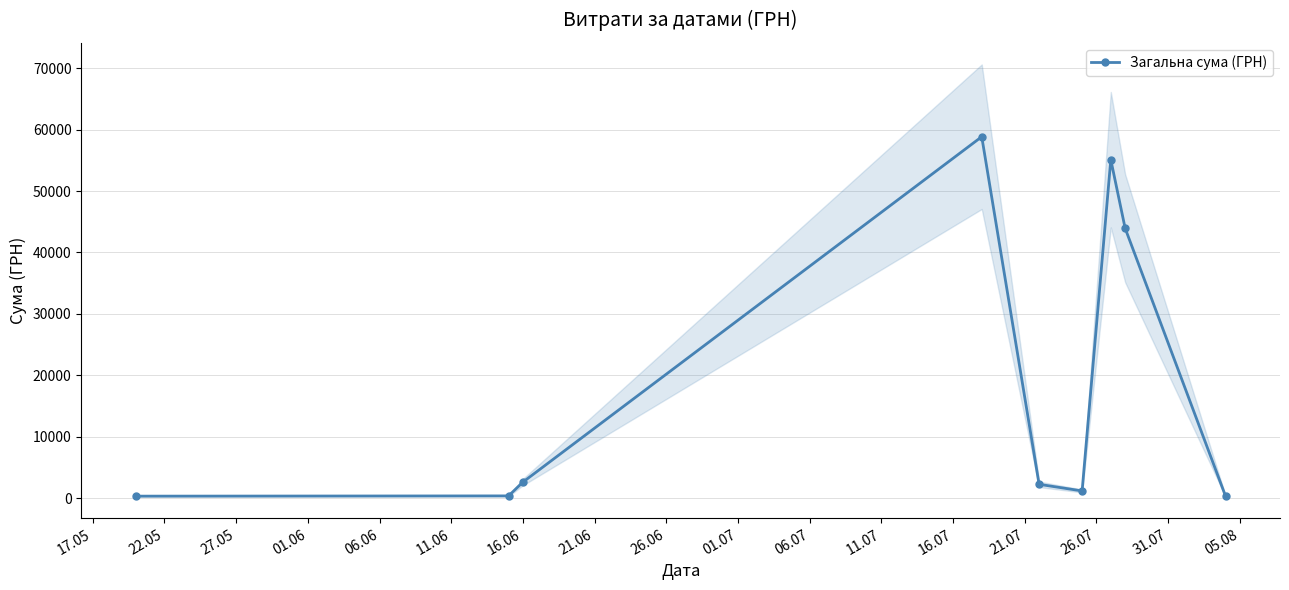

In Загальна сума (ГРН), how many points are higher than both neighbors (excluding endpoints)?

2